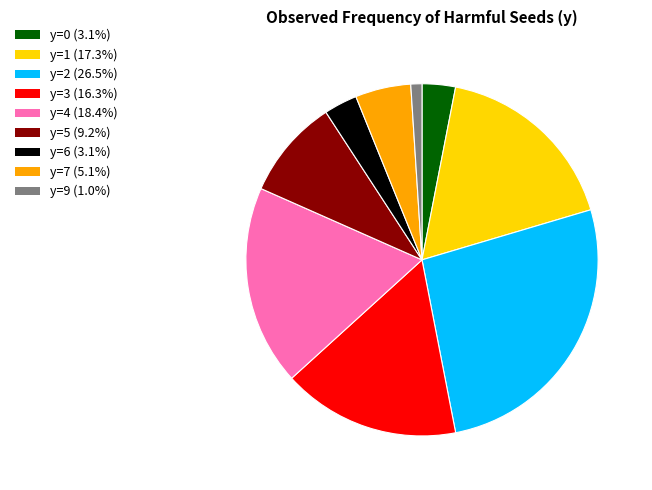

Does y=7 (5.1%) represent more than half of the total?

No